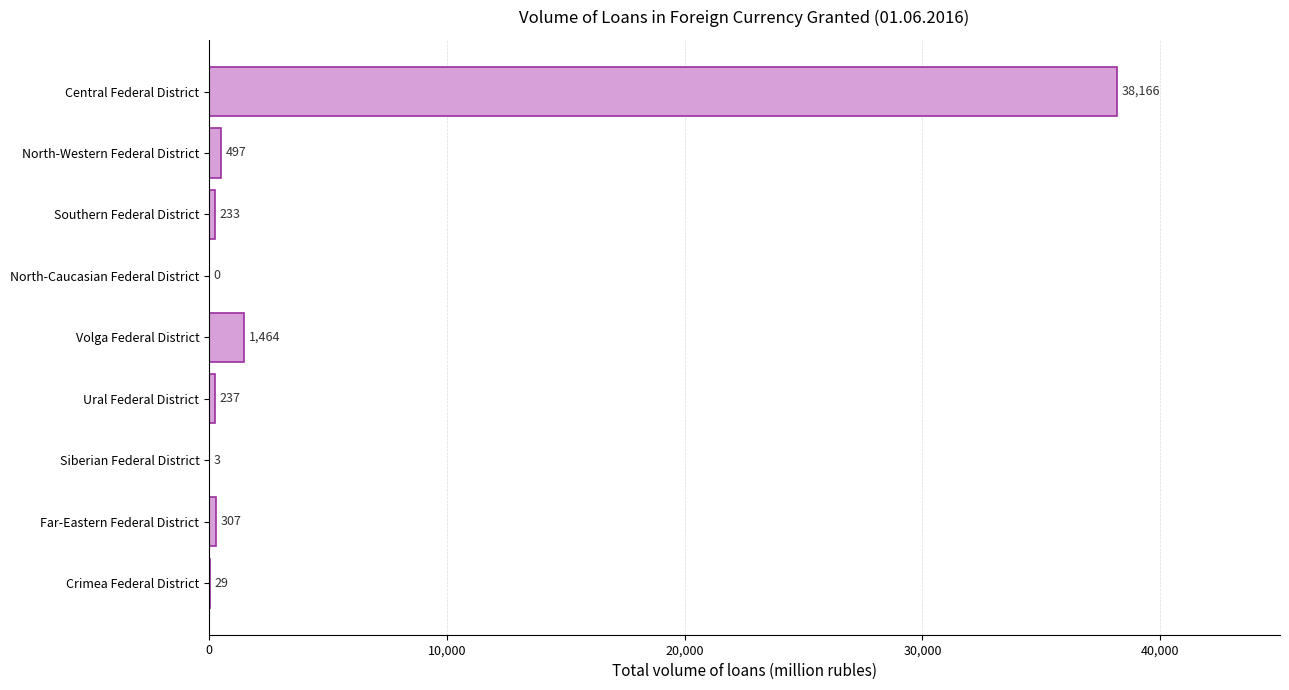

What value does the data have at Southern Federal District, to the nearest 10?

230